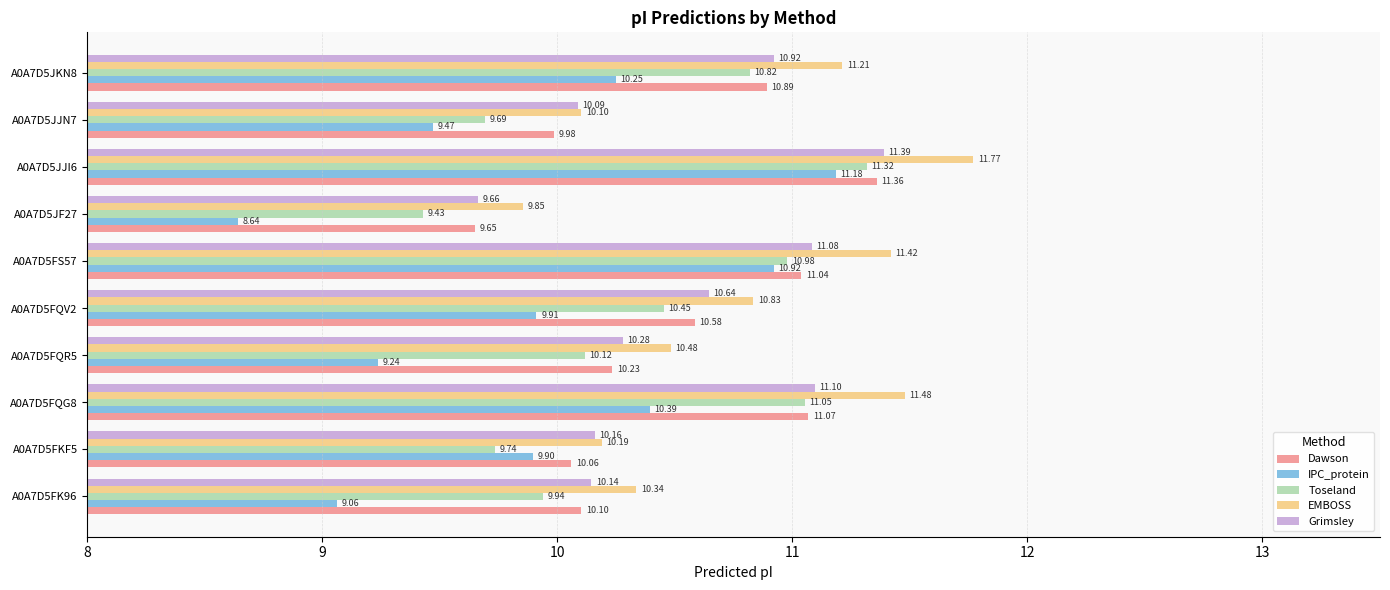

How many values in the Toseland series exceed 10?

6